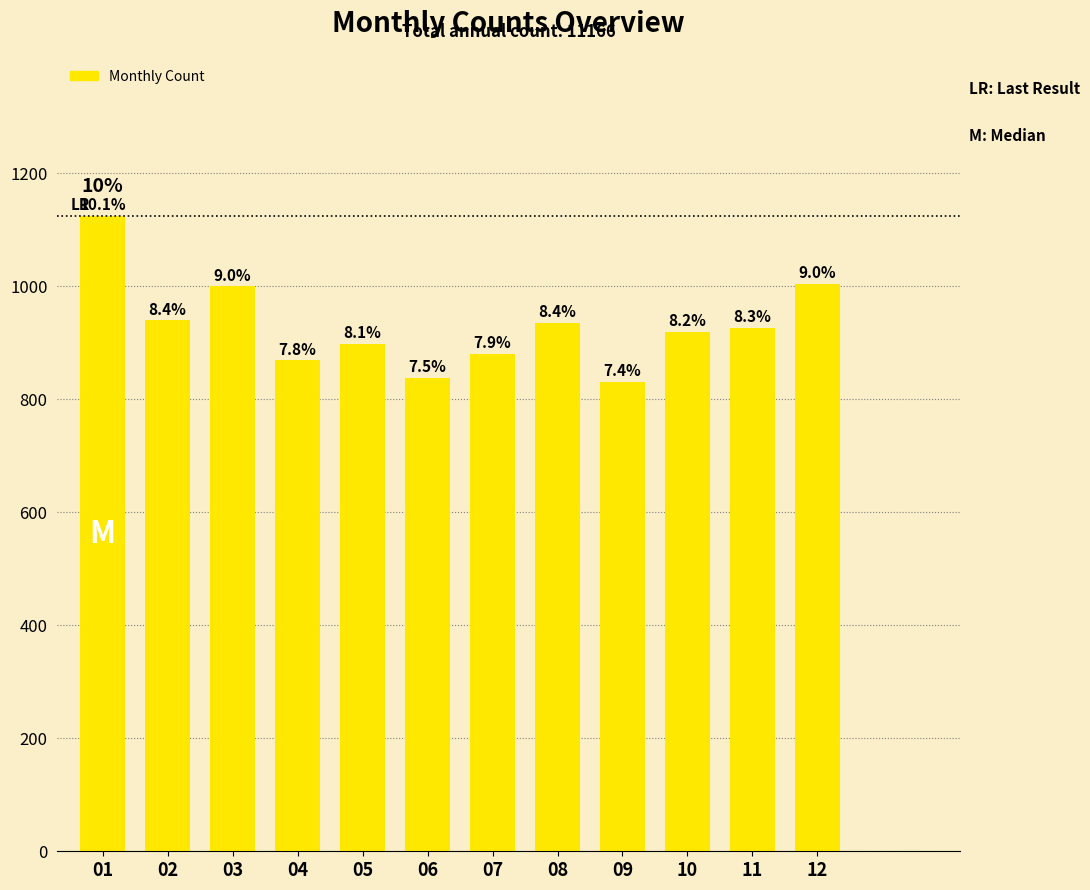

What is the difference between the values at 02 and 09?

109